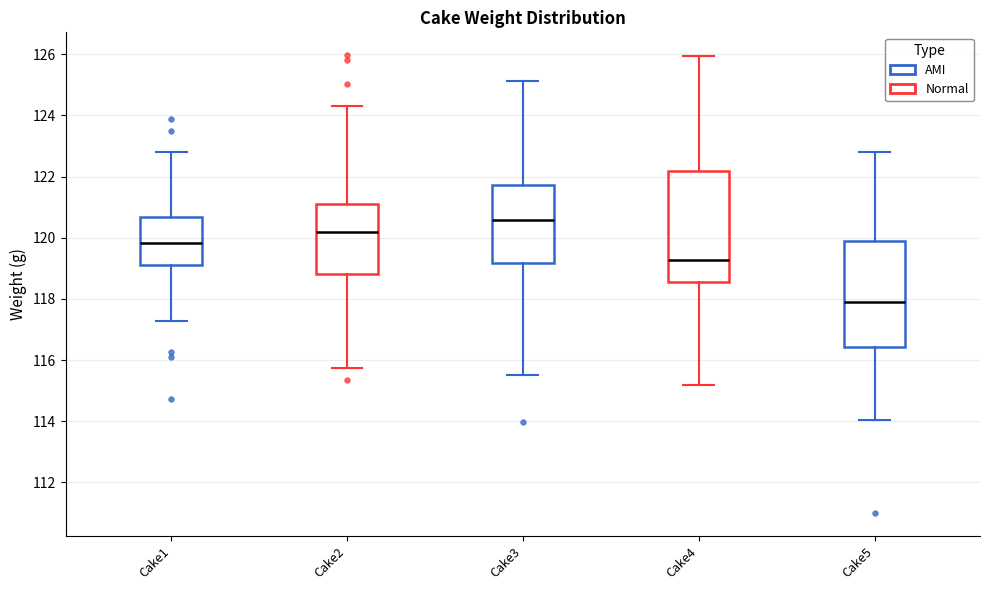

Reading left to right, read every box against the y-axis: the position of its median line, the range the box covers, and the ends of its whiskers. The values are not printed on the chart, so give them approximately, as read against the axis.

Cake1: median 119.8, box 119.0 to 120.6, whiskers 117.2 to 122.8
Cake2: median 120.2, box 118.8 to 121.0, whiskers 115.8 to 124.4
Cake3: median 120.6, box 119.2 to 121.8, whiskers 115.6 to 125.2
Cake4: median 119.2, box 118.6 to 122.2, whiskers 115.2 to 126.0
Cake5: median 117.8, box 116.4 to 120.0, whiskers 114.0 to 122.8